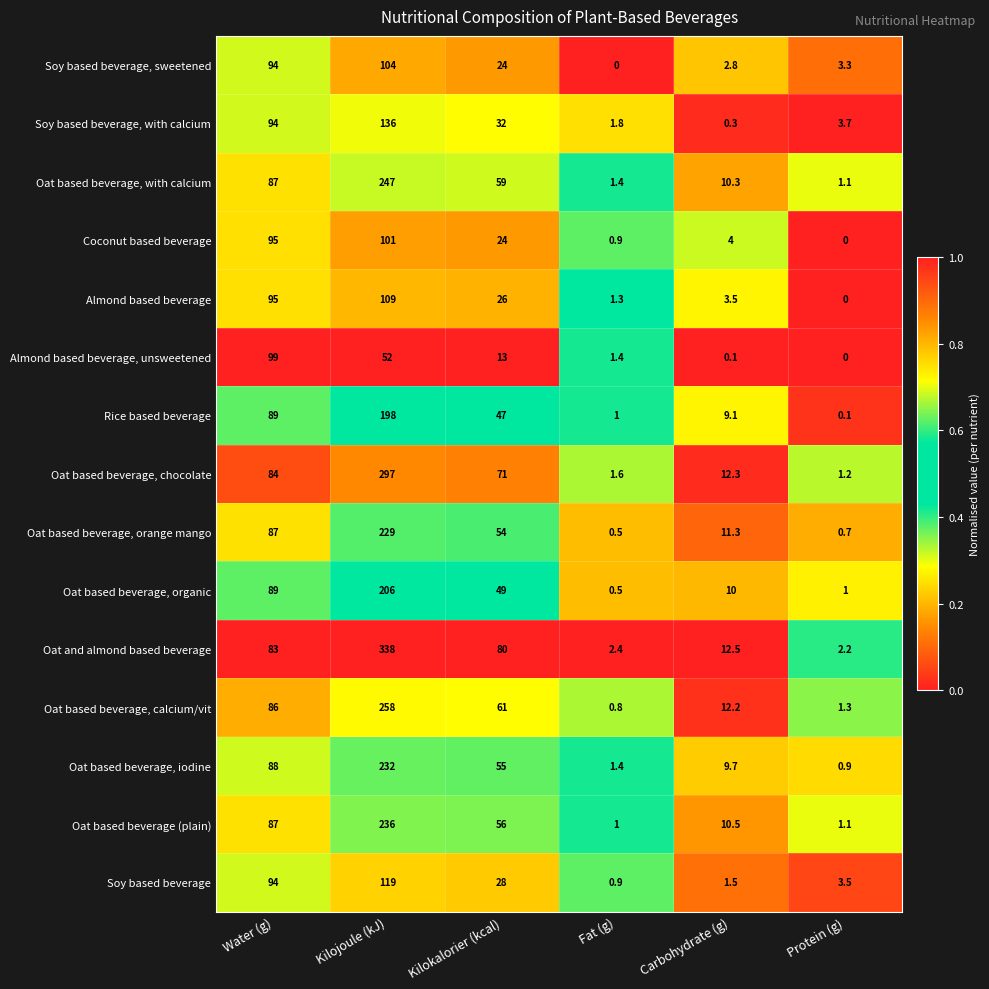

The value of Oat based beverage, with calcium at Fat (g) is 1.4. True or false?

True